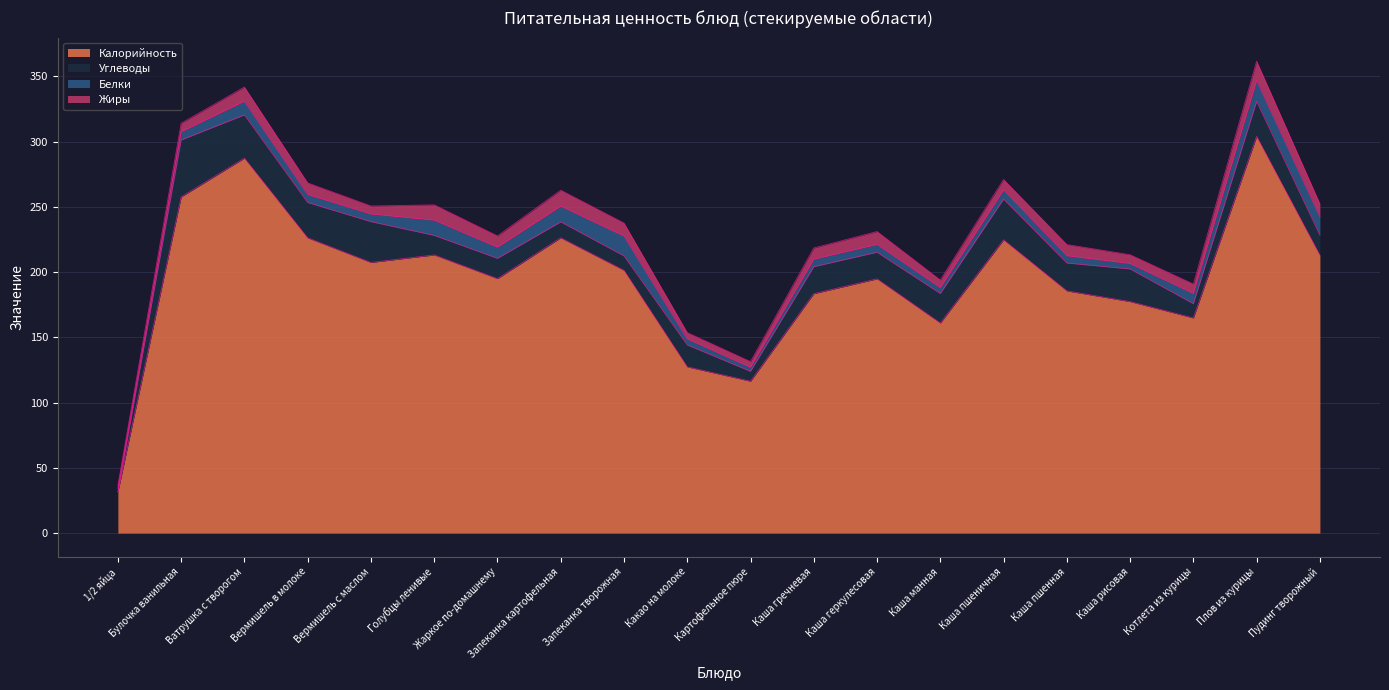

True or false: Углеводы has more than 0 points higher than both neighbors.

True